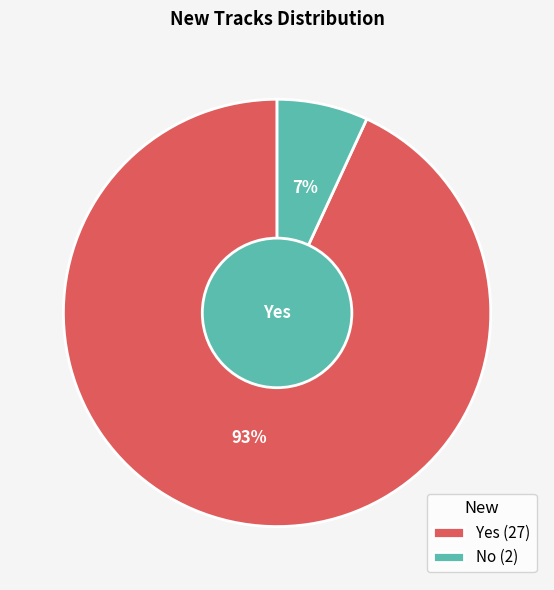

Count the number of slices in the pie.

2